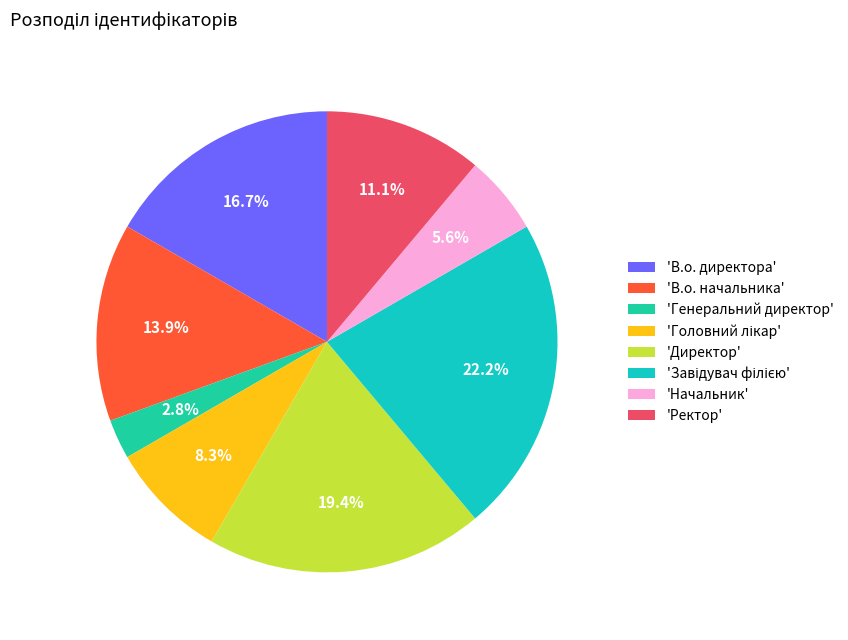

What is the smallest slice in the pie chart?

'Генеральний директор'